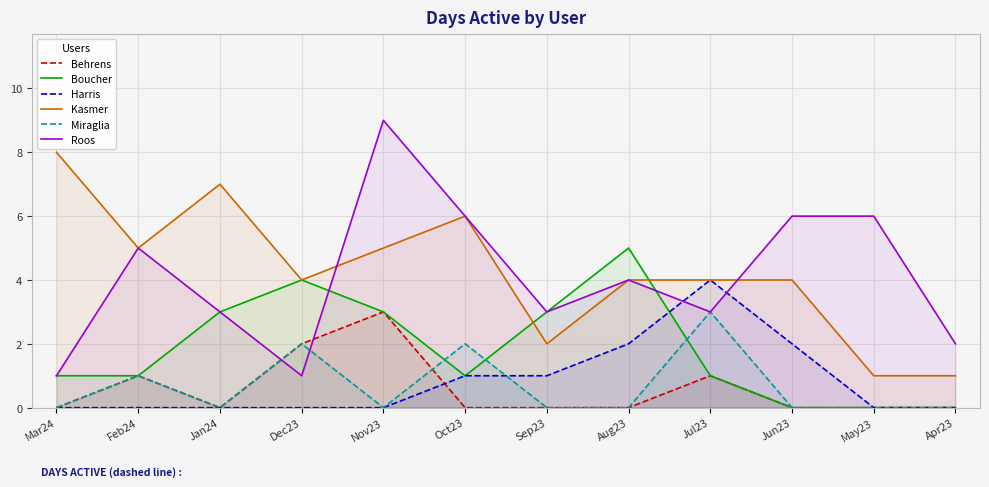

What is the difference between the maximum and minimum values in the Harris series?

4